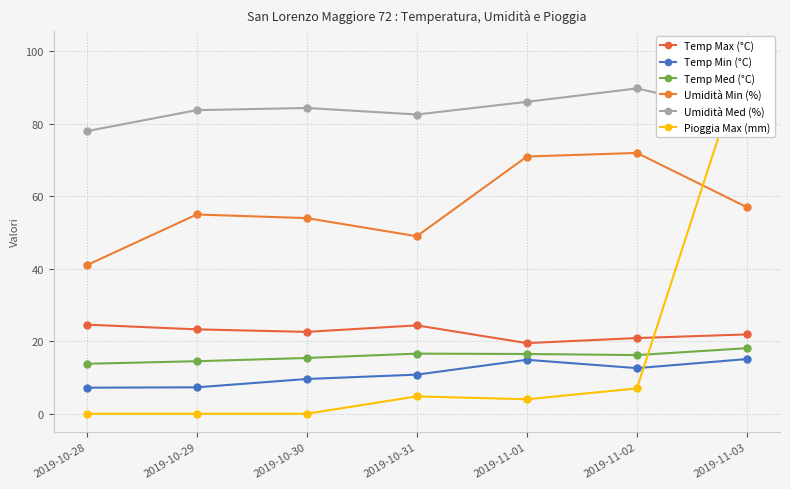

What is the value of the Temp Max (°C) point at the 4th from the left?

24.4